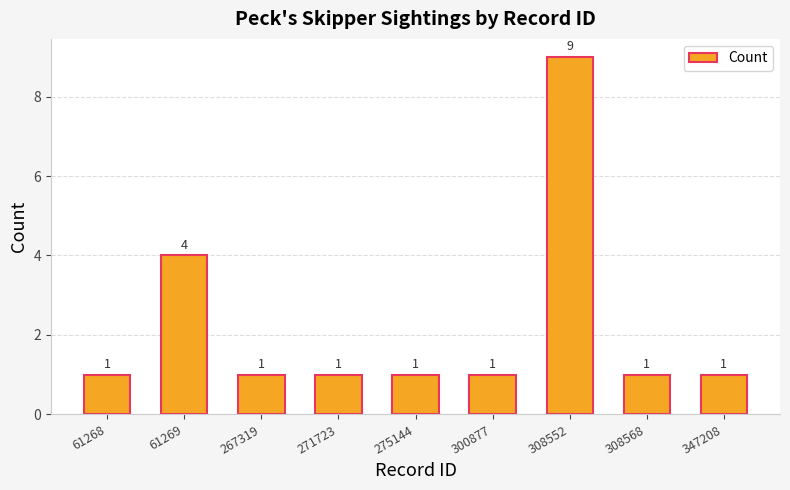

What is the difference between the maximum and minimum values?

8